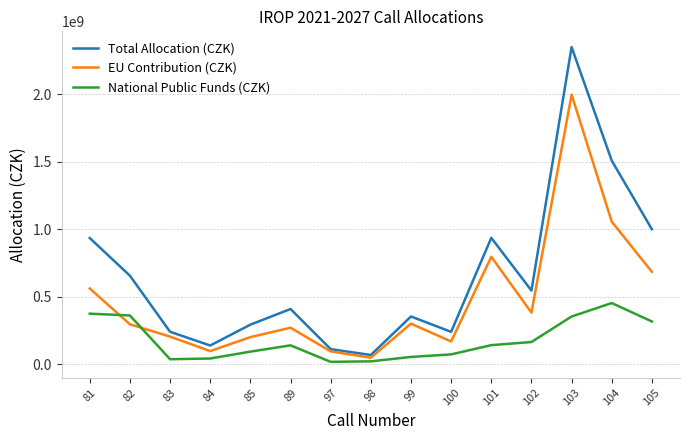

True or false: EU Contribution (CZK) has a value of 560859978 at 81.

True